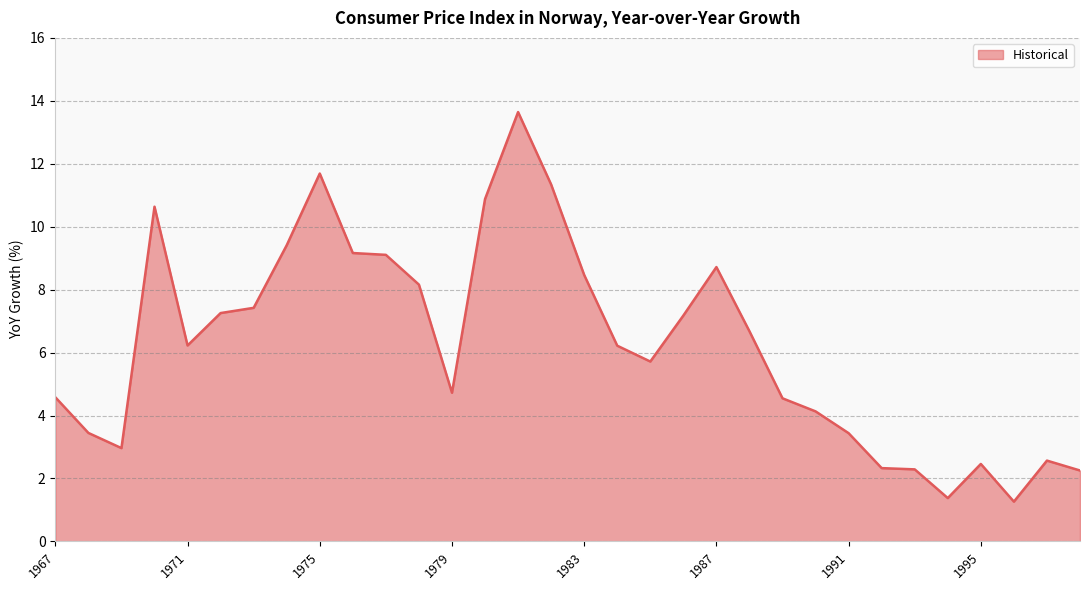

What is the smallest value displayed?

1.3